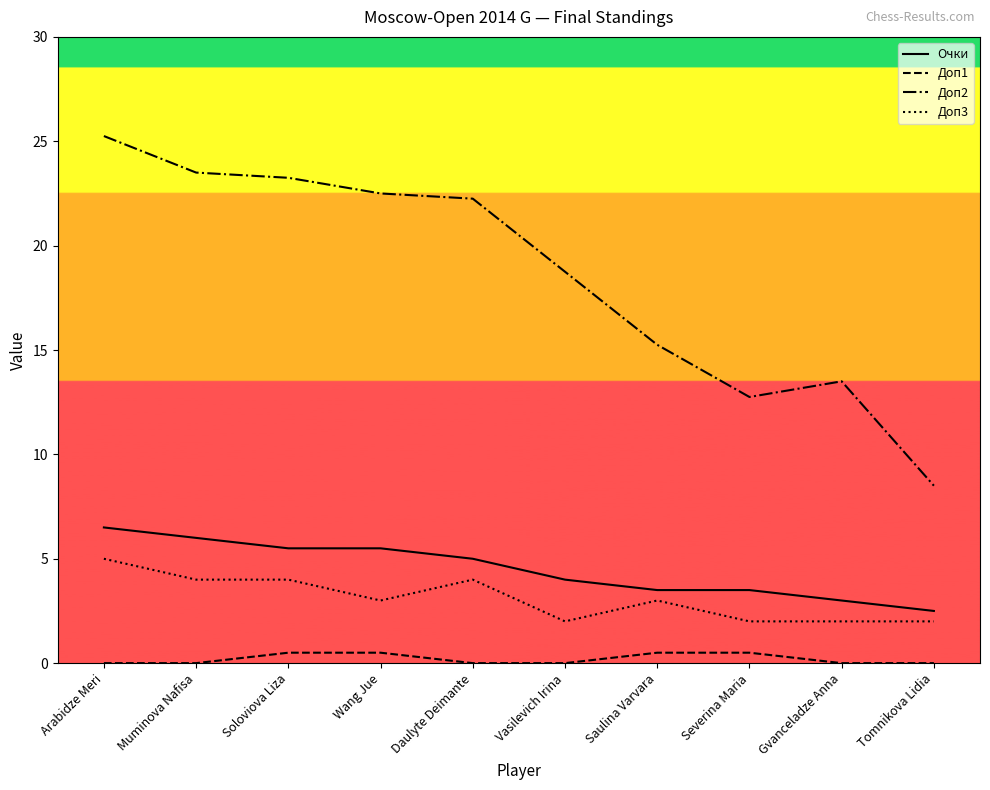

How many lines are shown in the chart?

4